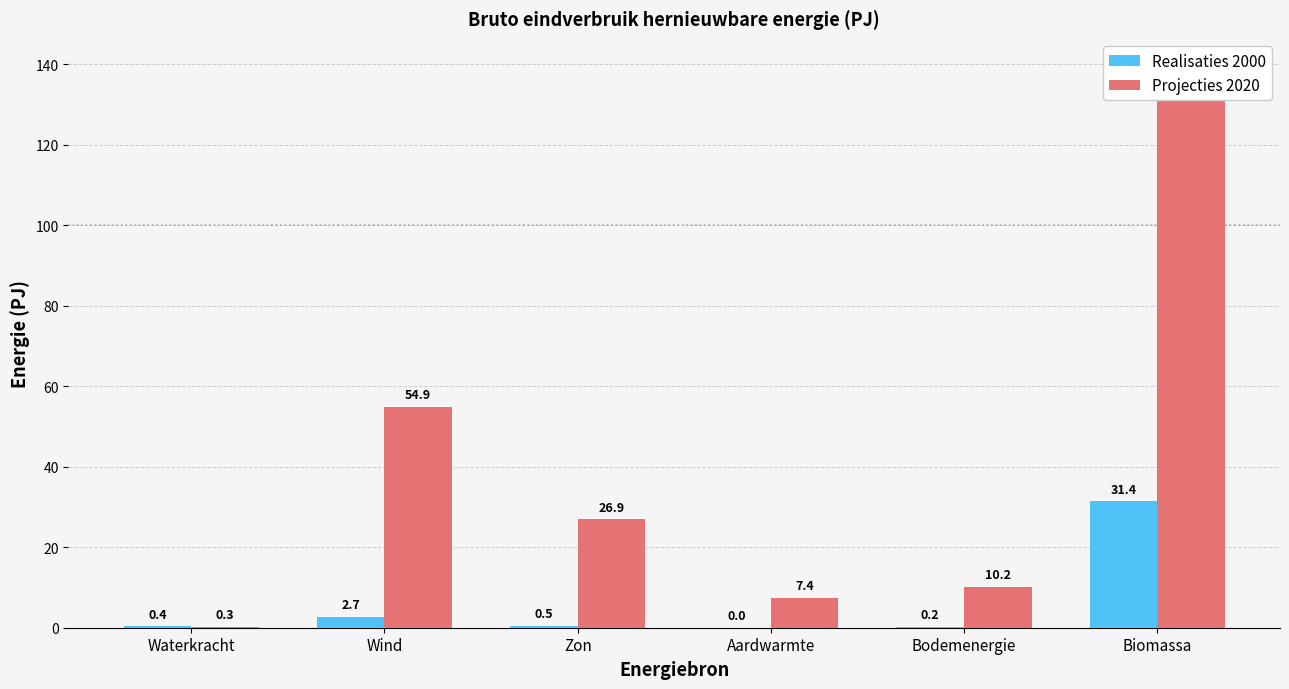

How many series are shown in this chart?

2